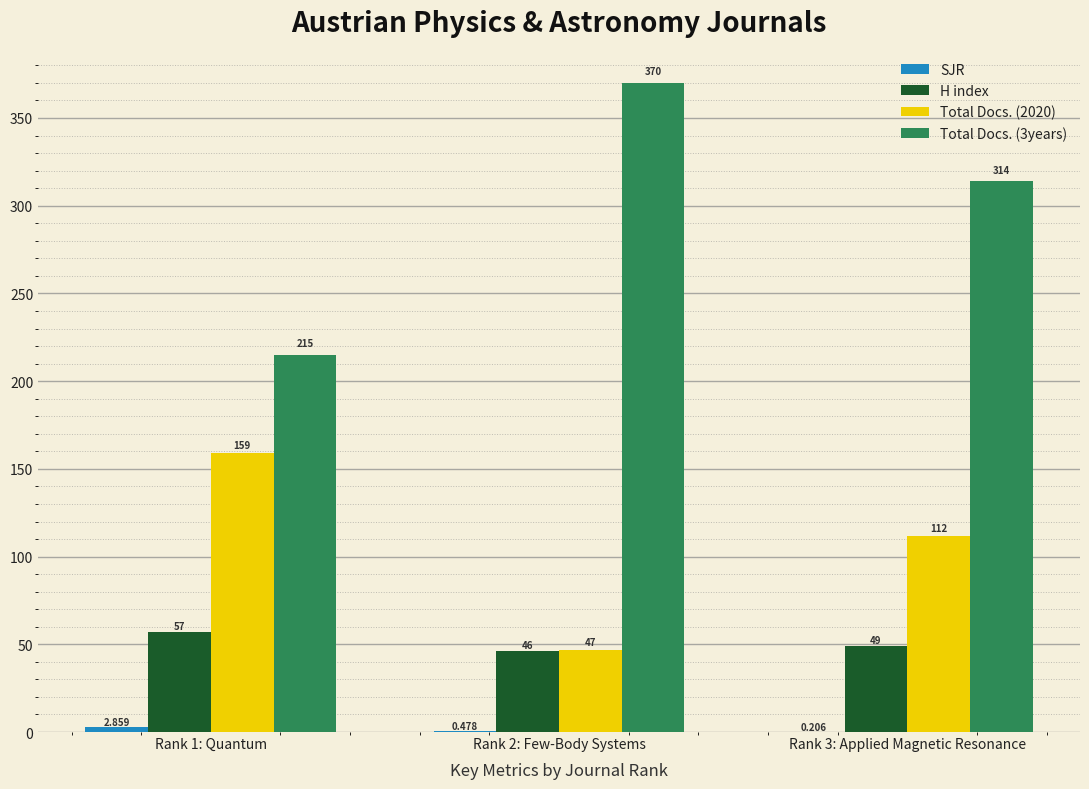

Rank the series by their average value, from highest to lowest.

Total Docs. (3years), Total Docs. (2020), H index, SJR